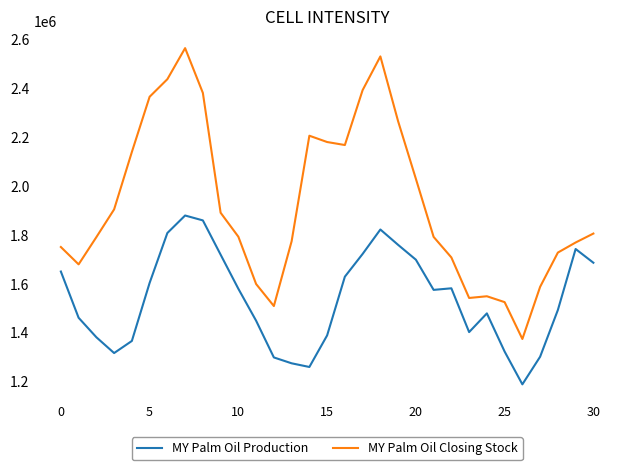

Which series has the largest total across all categories?

MY Palm Oil Closing Stock